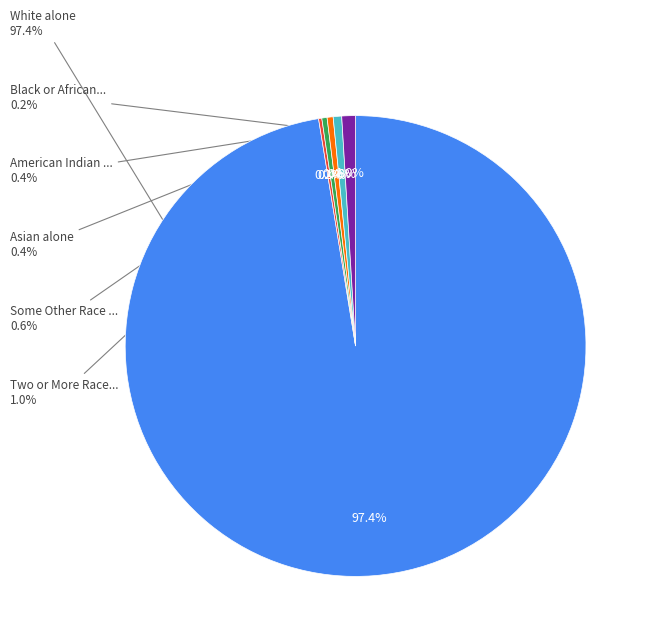

Which slice is the largest?

White alone